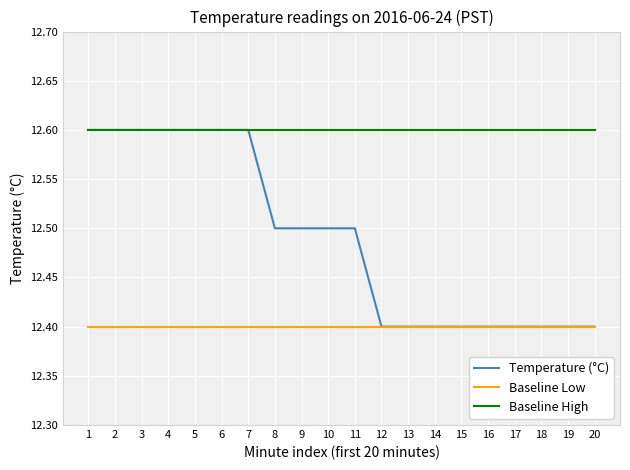

List the series in order of their overall mean, lowest first.

Baseline Low, Temperature (°C), Baseline High